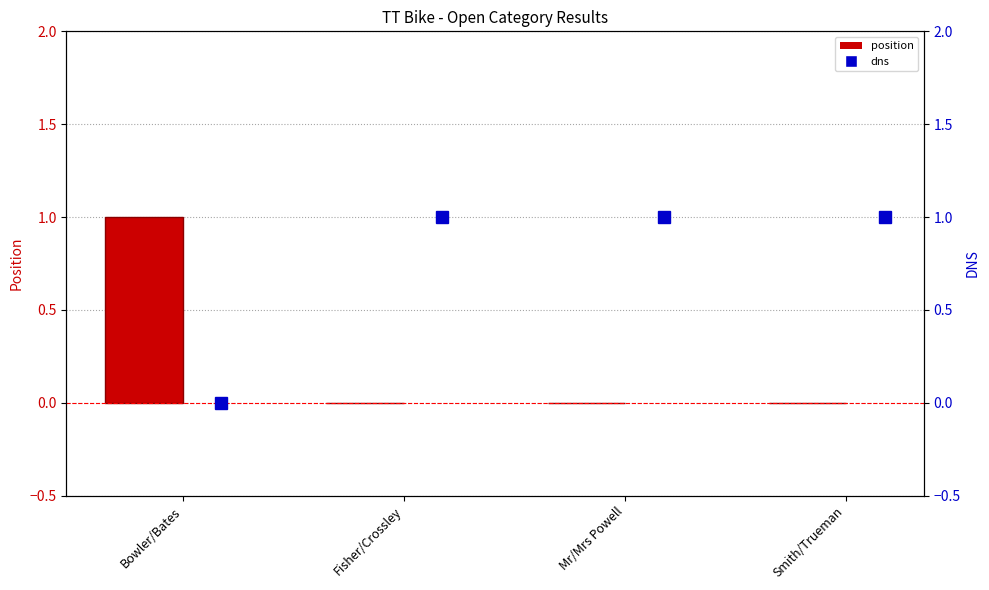

What is the sum of all dns values?

3